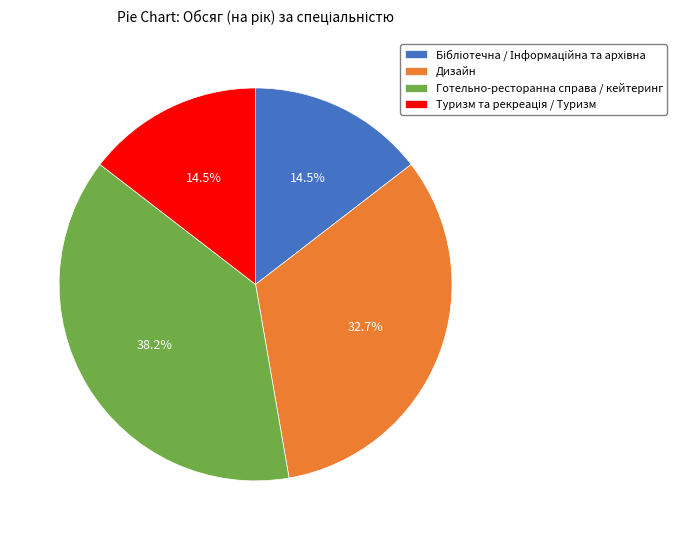

Is it true that Дизайн is 38% of the pie?

False